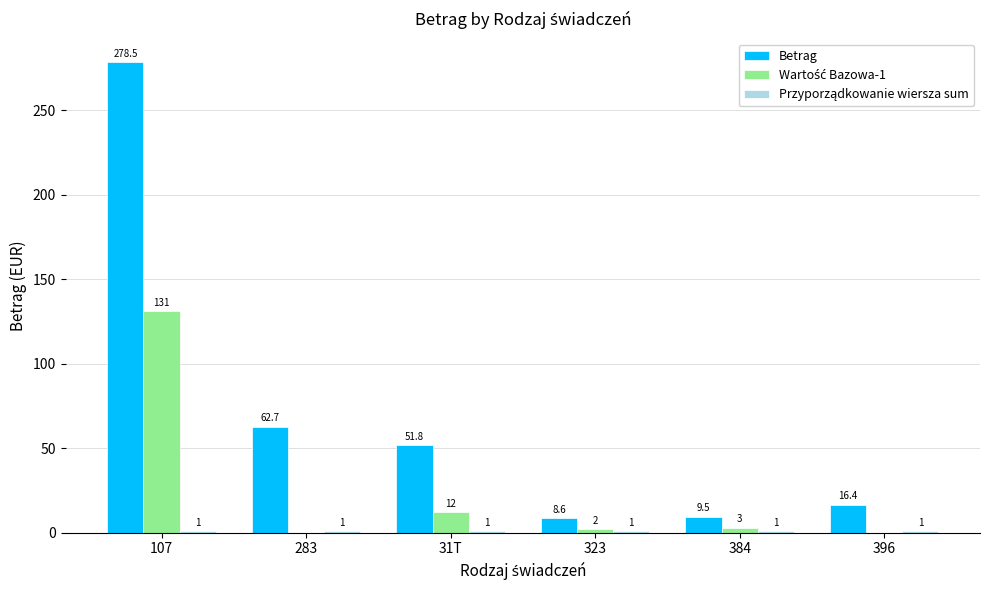

Which series has the largest total across all categories?

Betrag